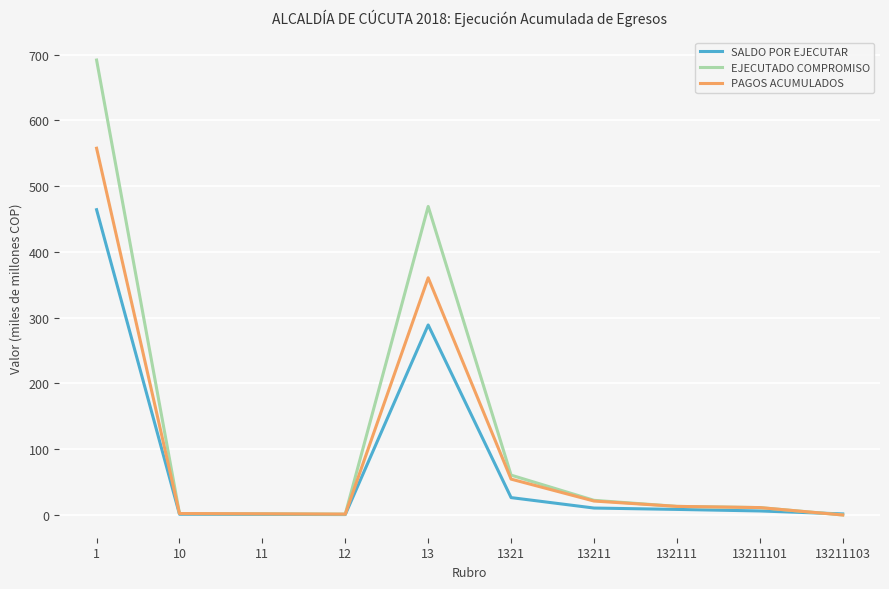

Which series has the largest range (max minus min)?

EJECUTADO COMPROMISO